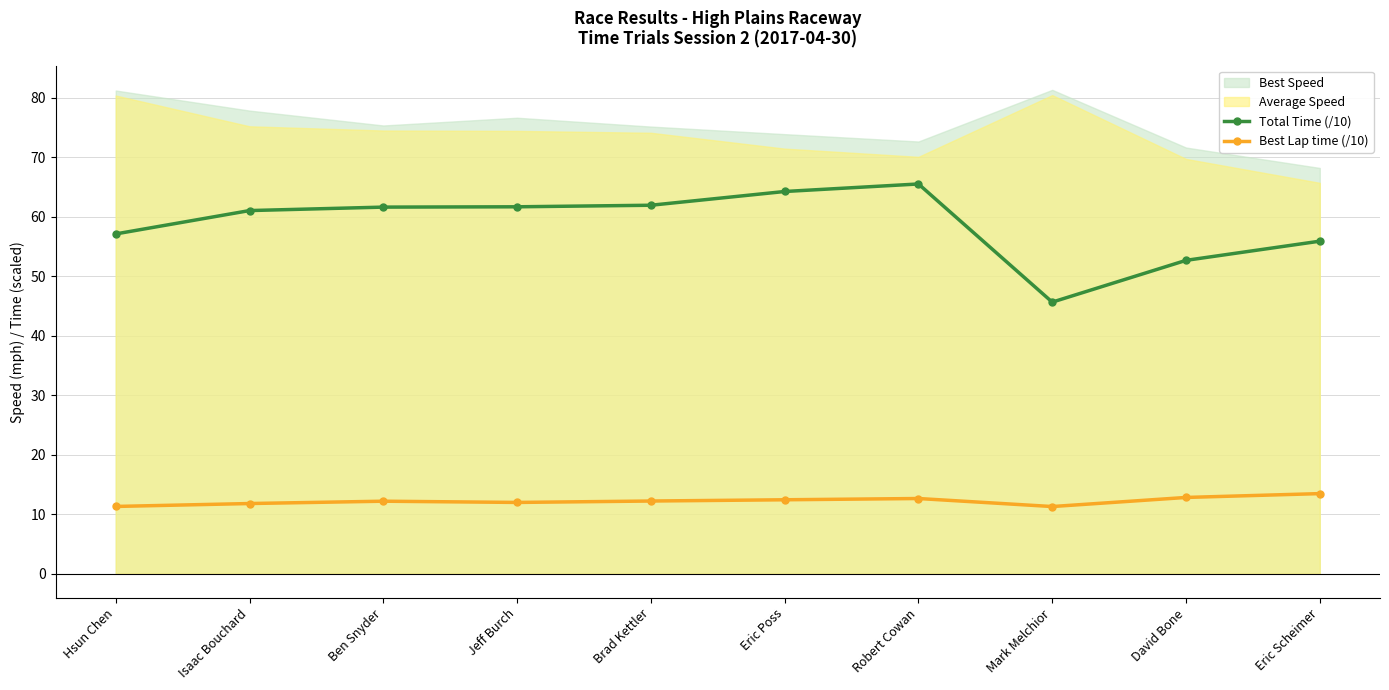

True or false: Best Lap time (/10) and Total Time (/10) cross at least once.

False